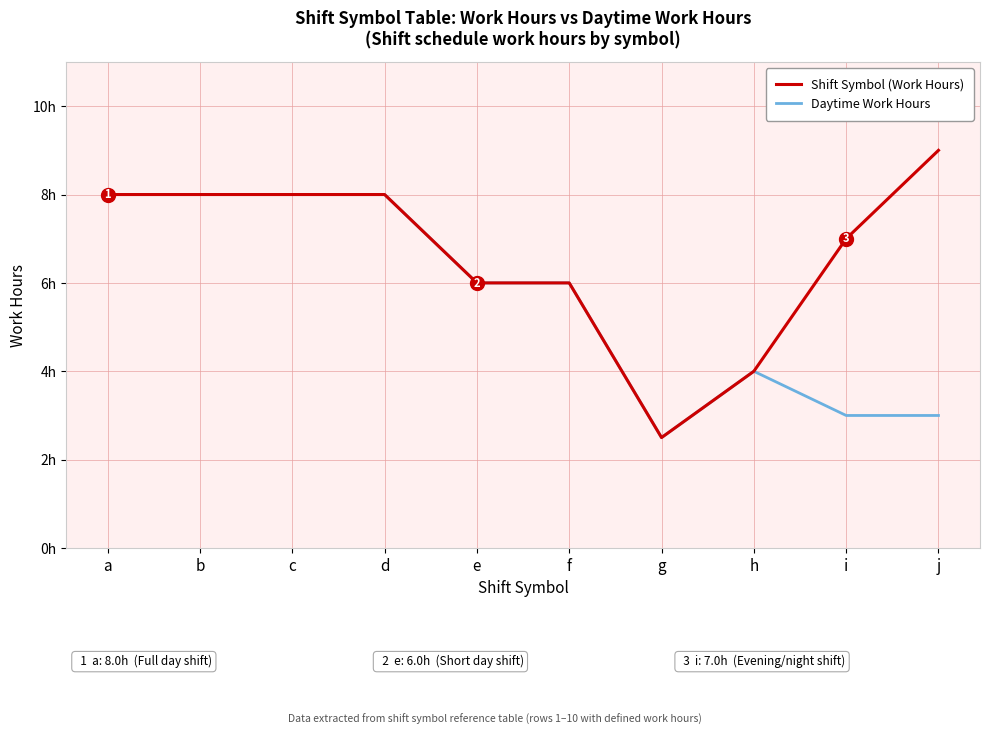

What are all the series names shown in the legend?

Shift Symbol (Work Hours), Daytime Work Hours